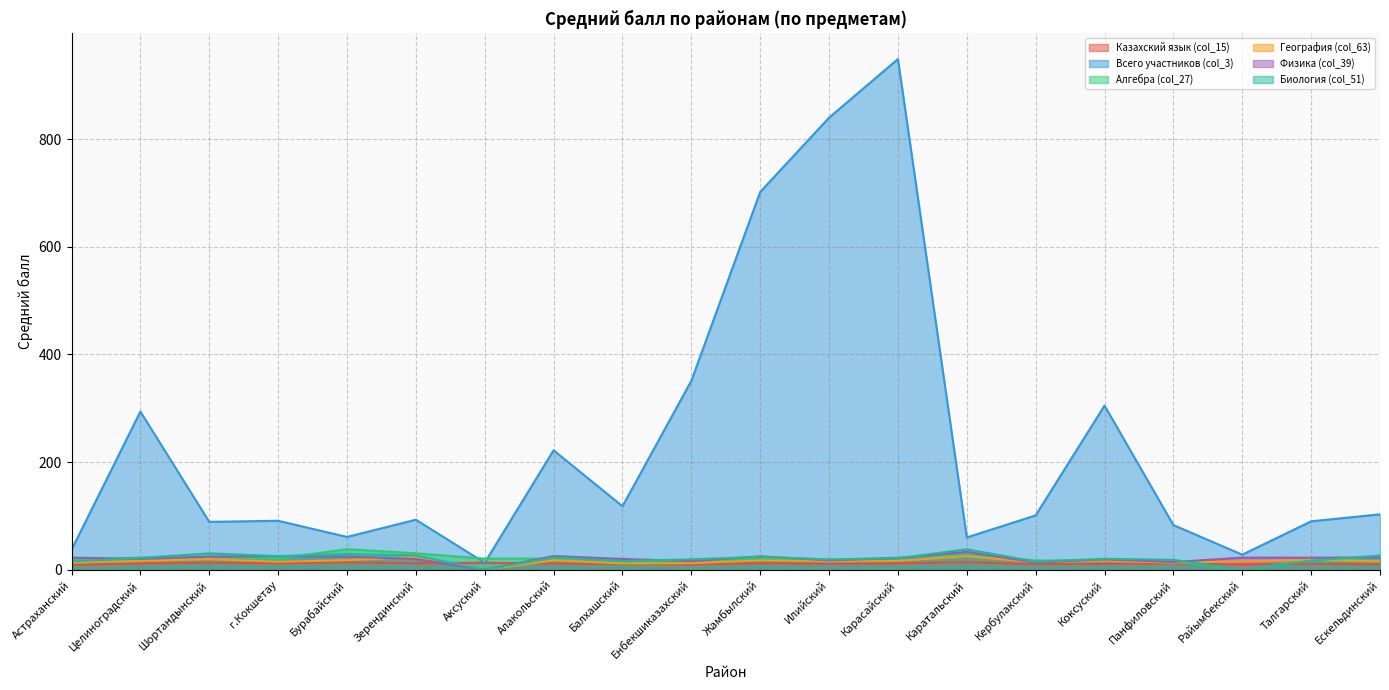

True or false: География (col_63) has more than 1 points higher than both neighbors.

True